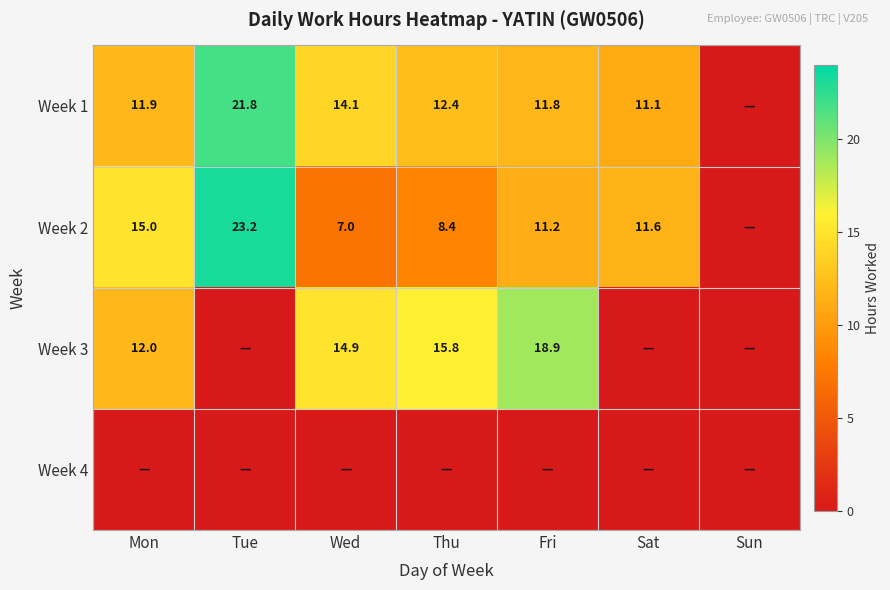

Is it true that Week 3 equals 18.9 at Fri?

True